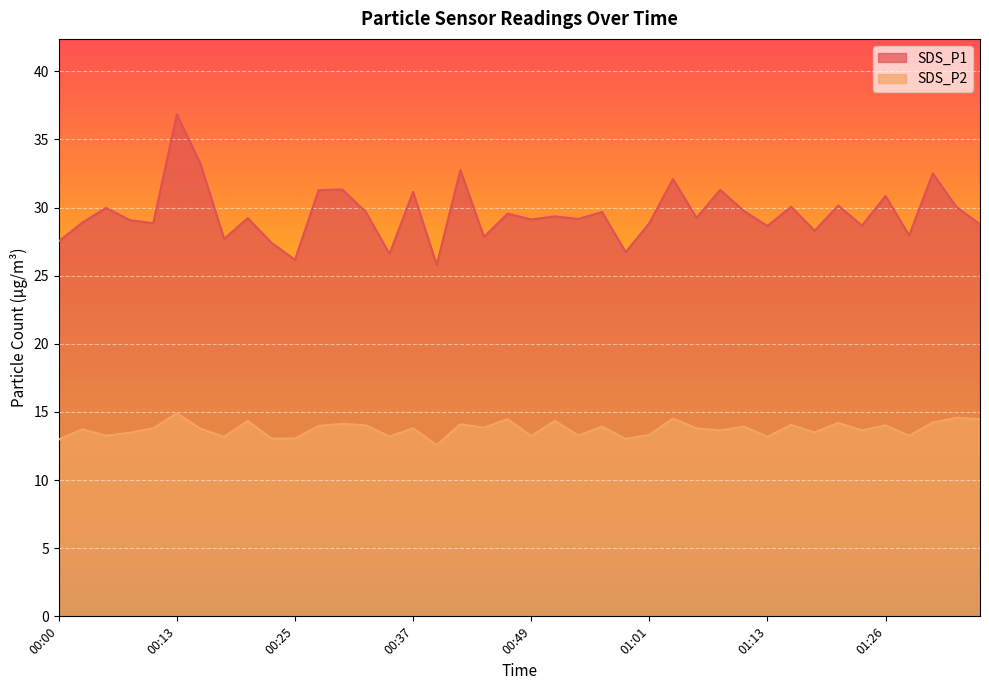

Reading left to right, transcribe all the data shown in this chart.

SDS_P1: 00:00=27.5	00:03=28.9	00:05=30.0	00:08=29.1	00:10=28.9	00:13=36.9	00:15=33.2	00:17=27.7	00:20=29.2	00:22=27.4	00:25=26.2	00:27=31.3	00:30=31.3	00:32=29.7	00:34=26.6	00:37=31.1	00:39=25.8	00:42=32.8	00:44=27.9	00:47=29.6	00:49=29.1	00:51=29.4	00:54=29.2	00:56=29.7	00:59=26.7	01:01=28.9	01:04=32.1	01:06=29.2	01:09=31.3	01:11=29.8	01:13=28.6	01:16=30.1	01:18=28.3	01:21=30.1	01:23=28.7	01:26=30.9	01:28=27.9	01:30=32.5	01:33=30.1	01:35=28.8
SDS_P2: 00:00=13.0	00:03=13.7	00:05=13.2	00:08=13.5	00:10=13.8	00:13=14.9	00:15=13.8	00:17=13.2	00:20=14.3	00:22=13.1	00:25=13.1	00:27=14.0	00:30=14.1	00:32=14.0	00:34=13.2	00:37=13.8	00:39=12.6	00:42=14.1	00:44=13.8	00:47=14.5	00:49=13.2	00:51=14.3	00:54=13.3	00:56=13.9	00:59=13.0	01:01=13.3	01:04=14.5	01:06=13.8	01:09=13.7	01:11=13.9	01:13=13.2	01:16=14.1	01:18=13.5	01:21=14.2	01:23=13.7	01:26=14.0	01:28=13.2	01:30=14.2	01:33=14.6	01:35=14.5